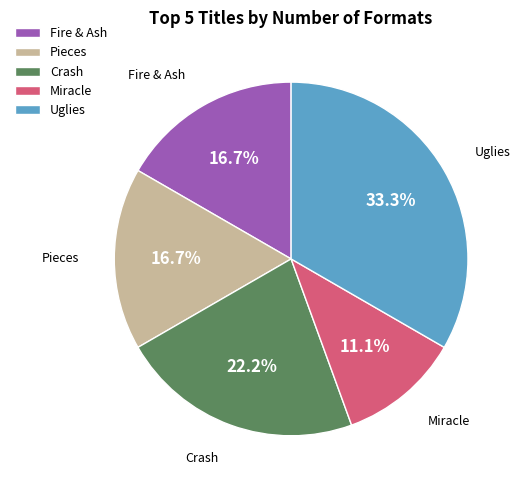

Which category has the smallest portion of the pie?

Miracle